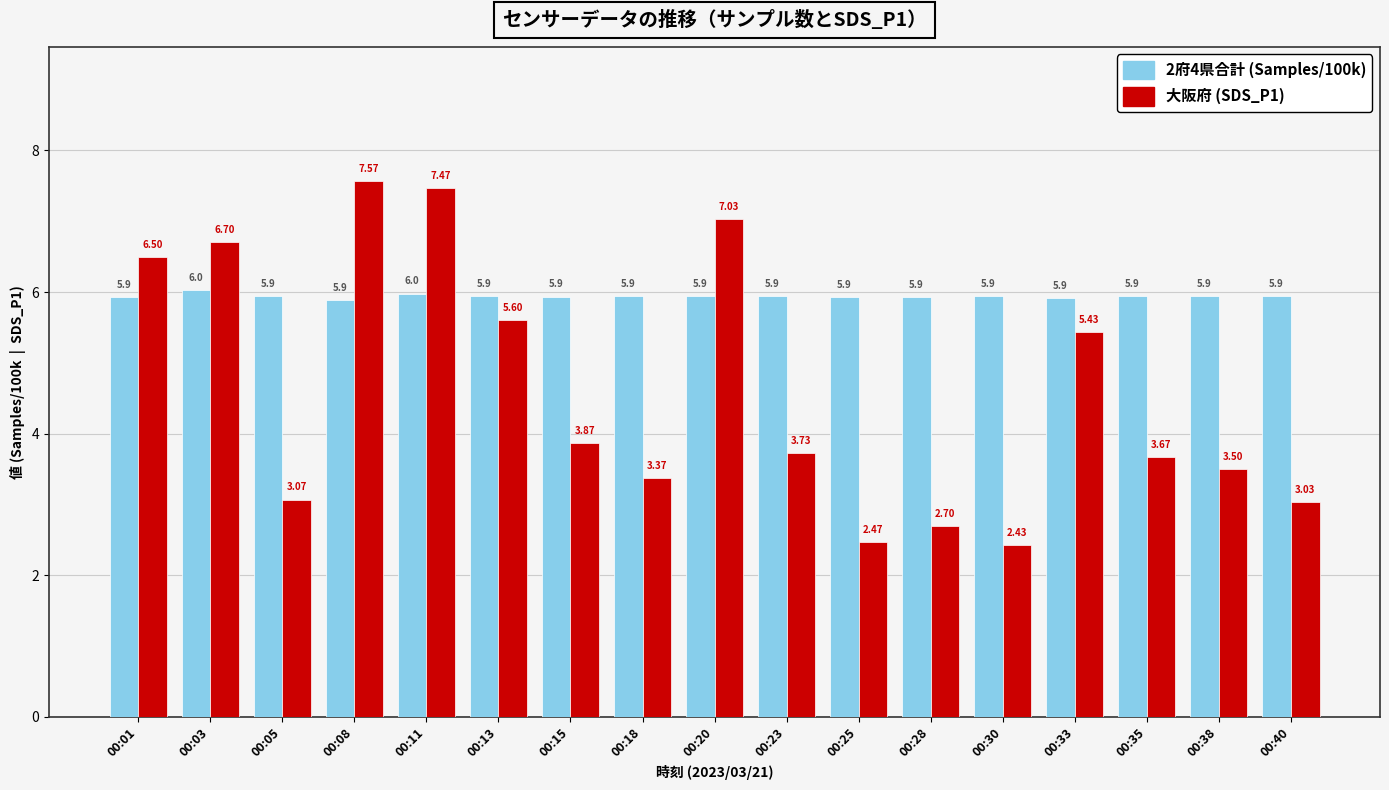

At which category is the sum across all series the highest?

00:08